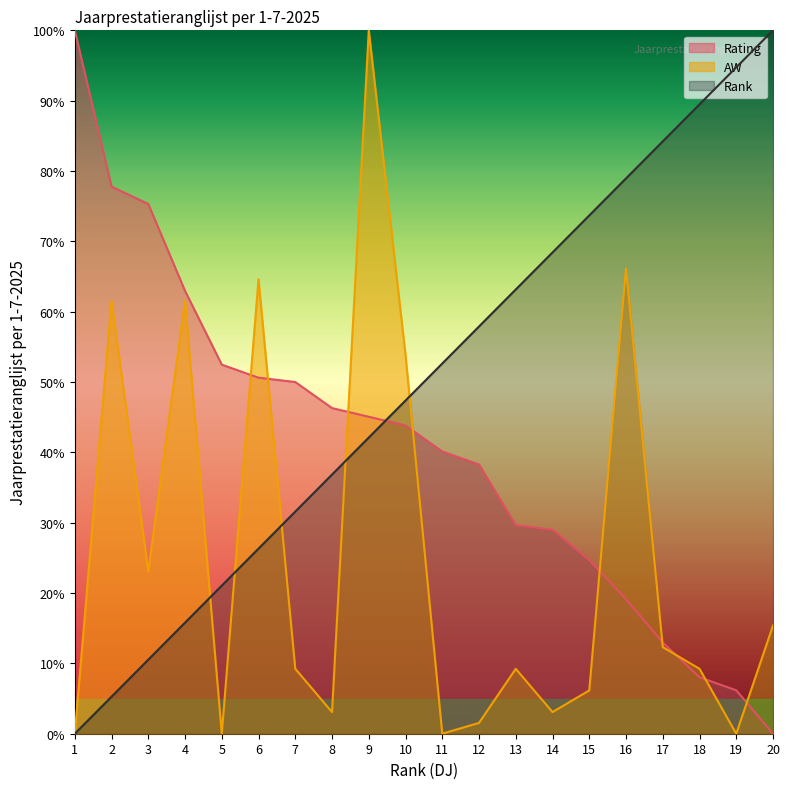

Is it true that Rank equals 100.0 at 20?

True